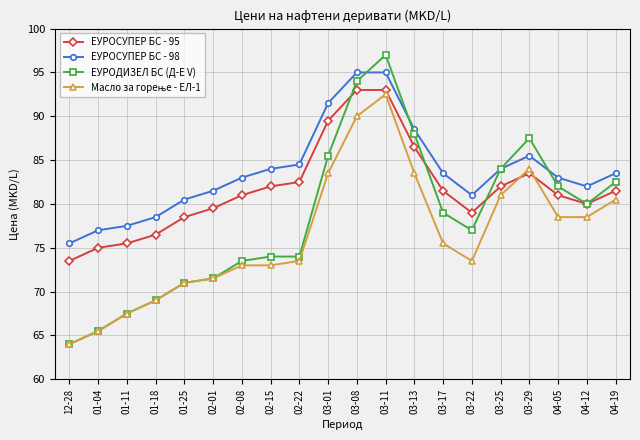

What is the sum of the ЕУРОСУПЕР БС - 95 values at 03-11 and 02-15?

175.0